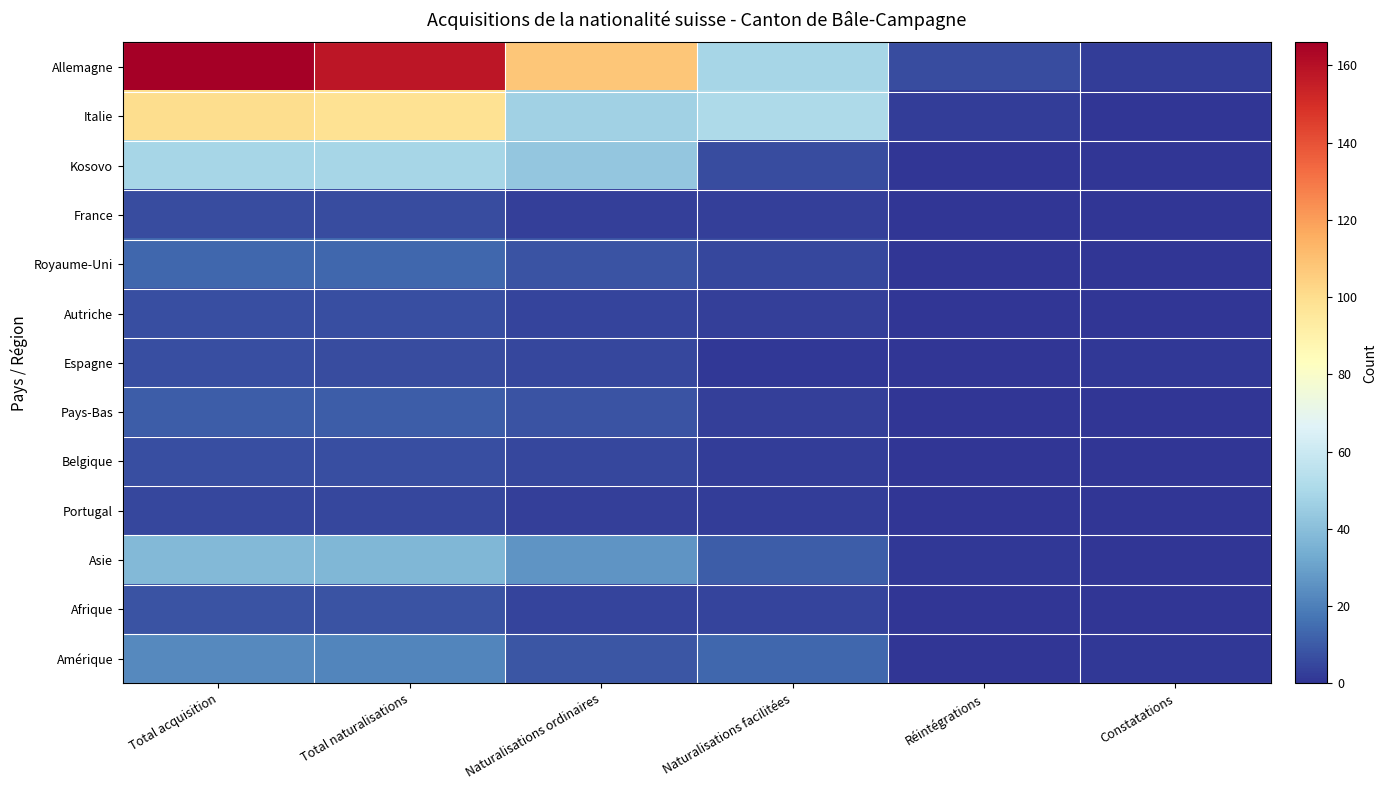

What is the difference between the highest and lowest values at Total acquisition?

161